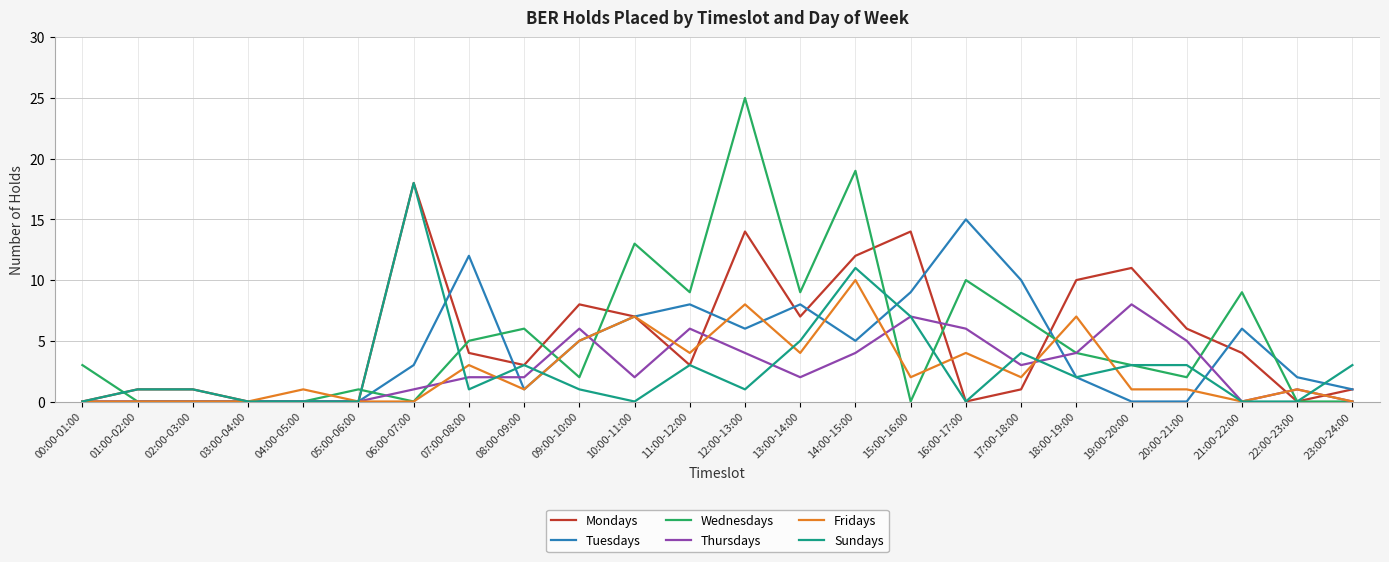

Which label corresponds to the largest value in the chart?

12:00-13:00